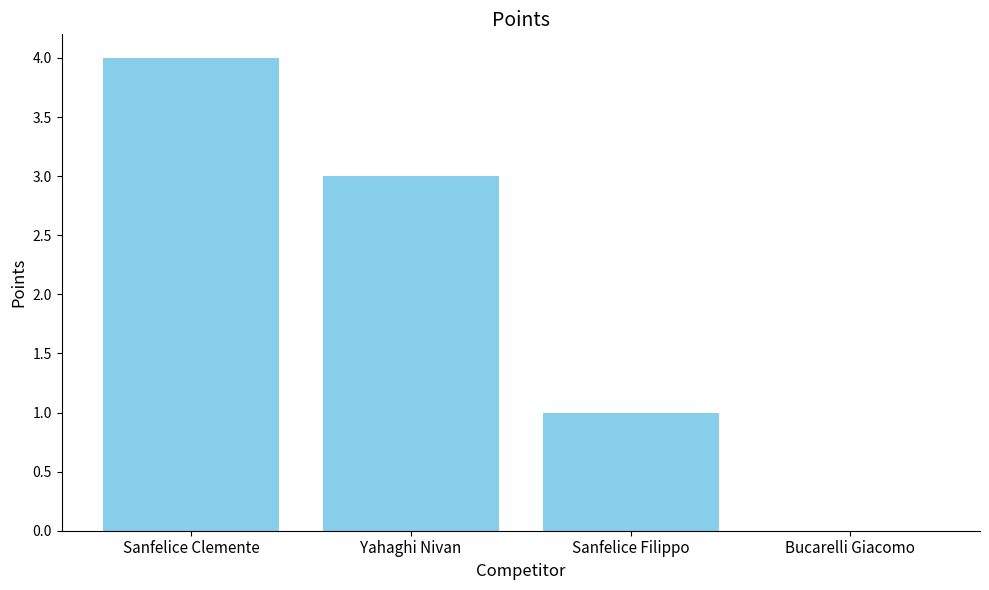

What is the greatest value displayed?

4